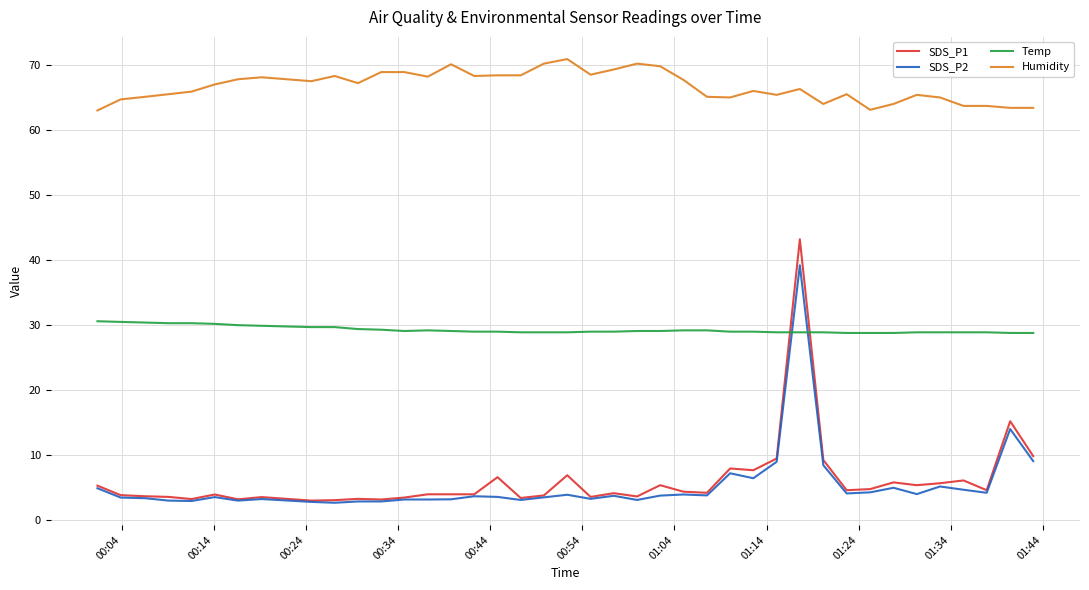

What is the difference between the maximum and minimum values in the Humidity series?

7.9